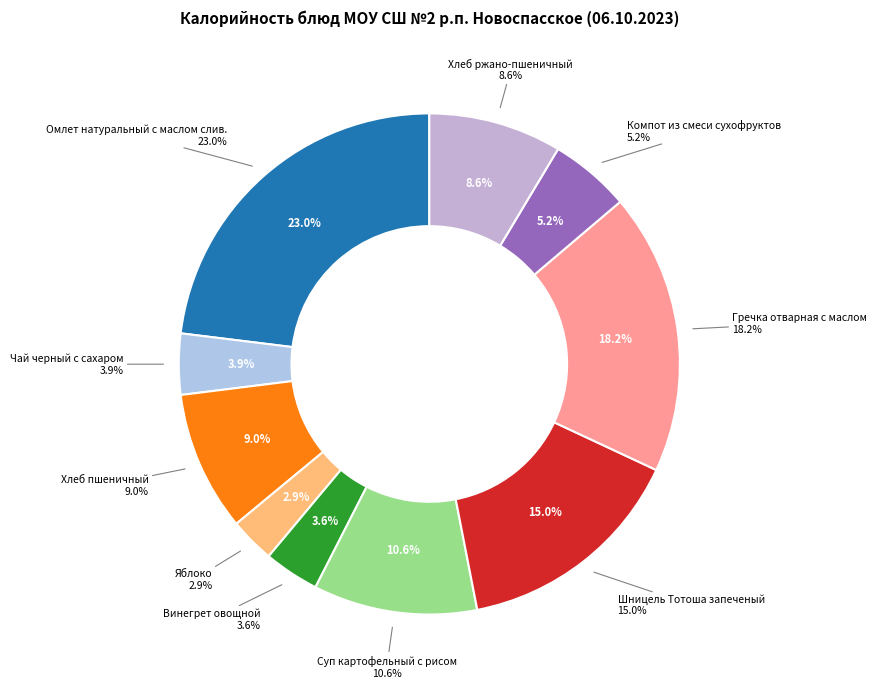

Approximately how many times larger is the value at Шницель Тотоша запеченый compared to Хлеб ржано-пшеничный?

1.7